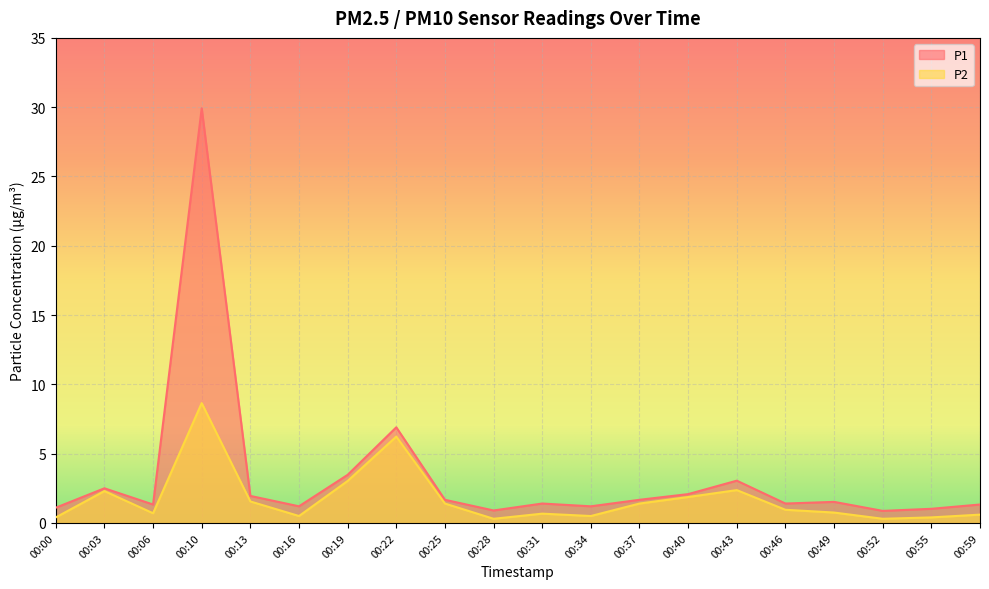

What is the sum of the P2 values at 00:46 and 00:03?

3.2